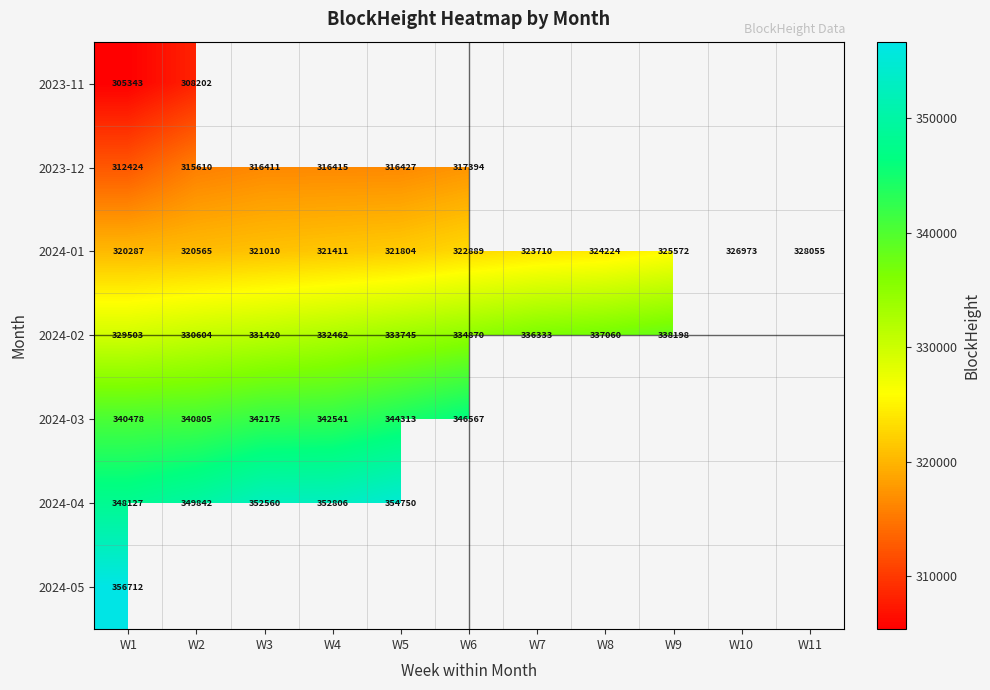

Is the value of 2024-02 at W5 greater than the value of 2023-12 at W4?

Yes